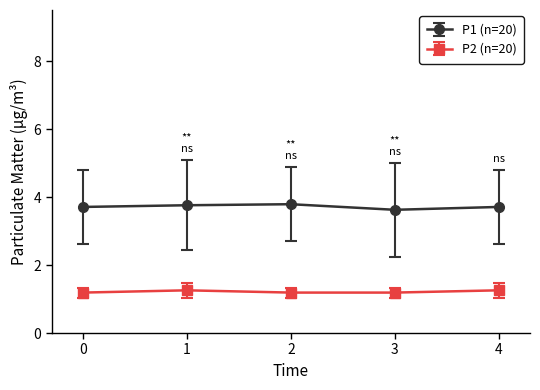

Reading left to right, list all the values displayed in this chart.

P1 (n=20): 0=3.7	1=3.8	2=3.8	3=3.6	4=3.7
P2 (n=20): 0=1.2	1=1.3	2=1.2	3=1.2	4=1.3